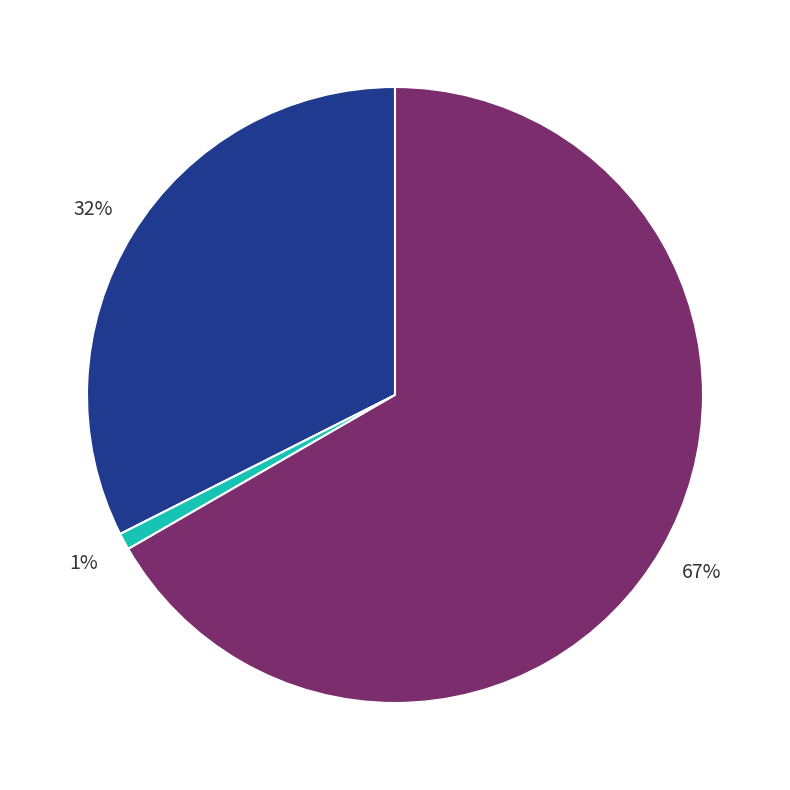

To the nearest percent, what is the difference between the largest and smallest slice percentages?

66%